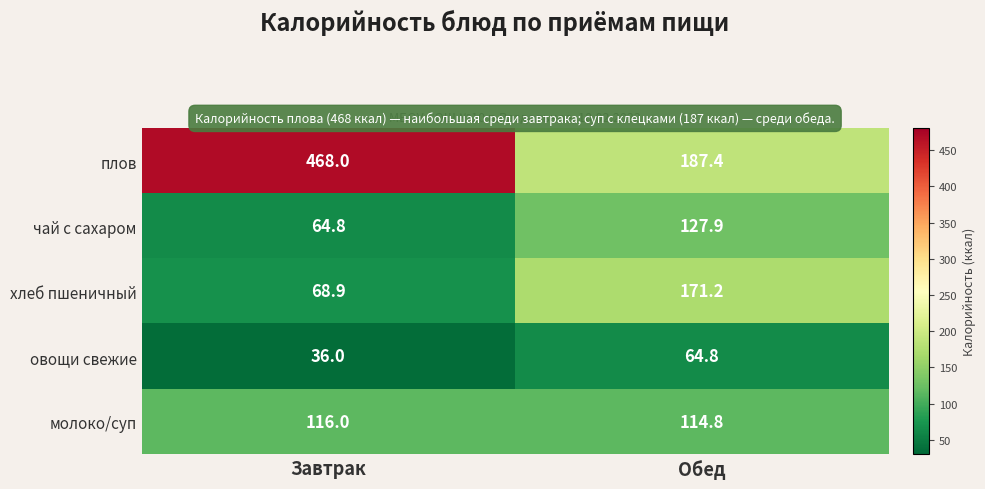

What is the greatest value displayed?

468.0